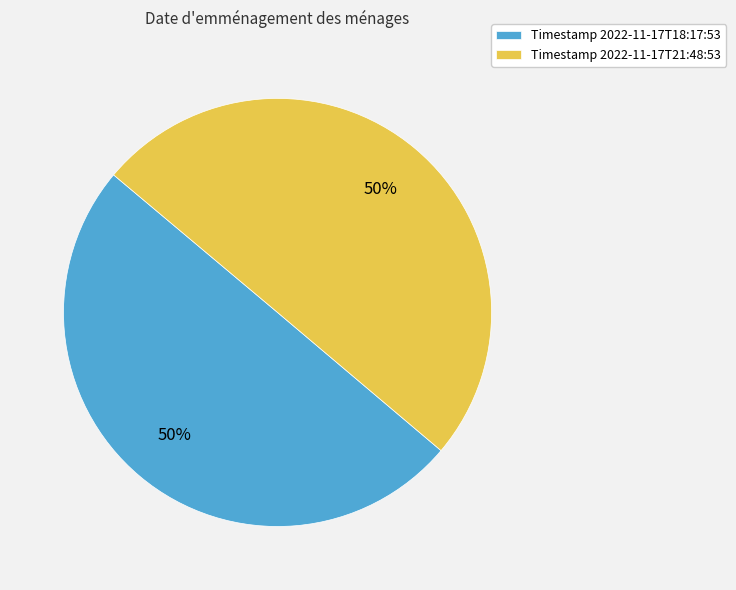

How many segments does this pie chart have?

2